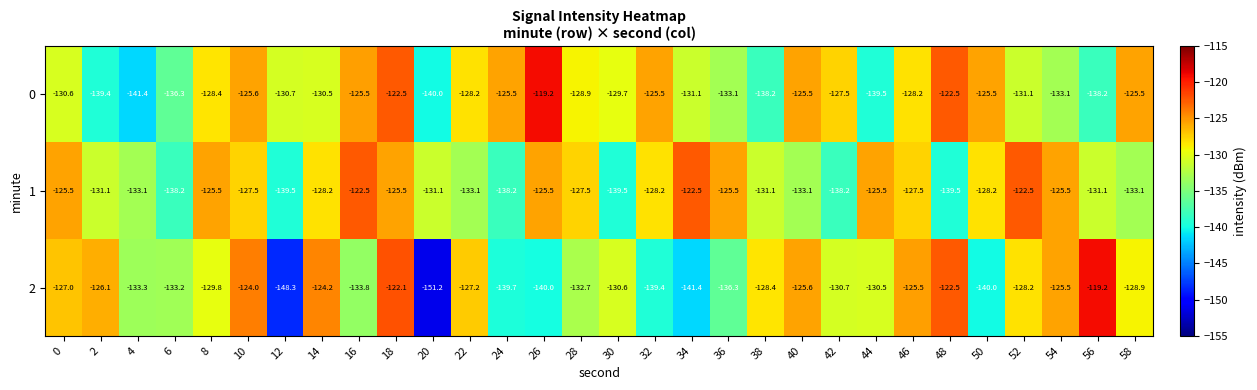

What is the difference between the highest and lowest values at 8?

4.3